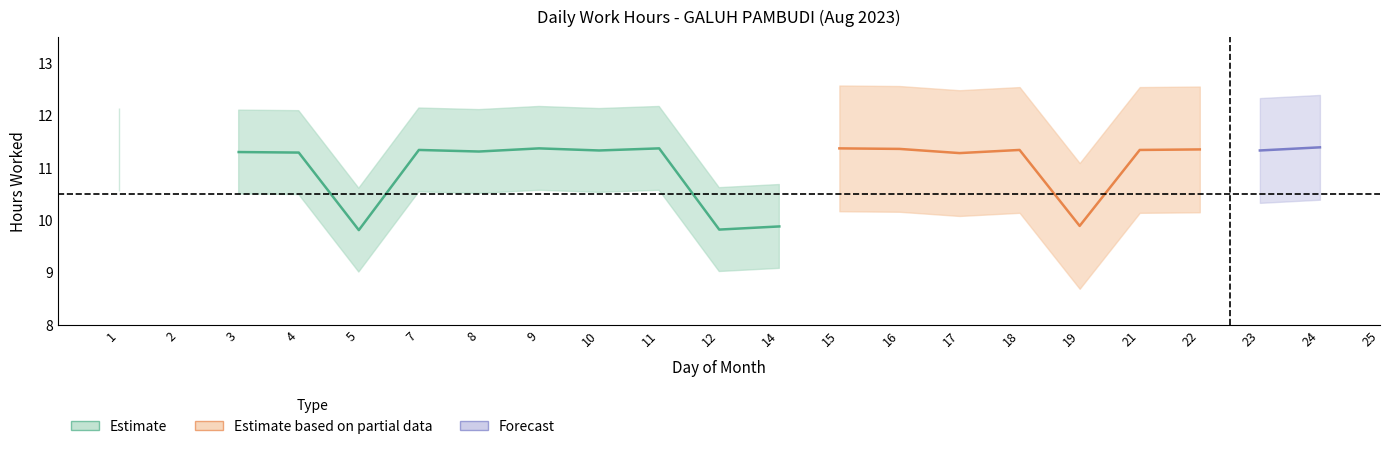

What is the sum of all values?

220.8